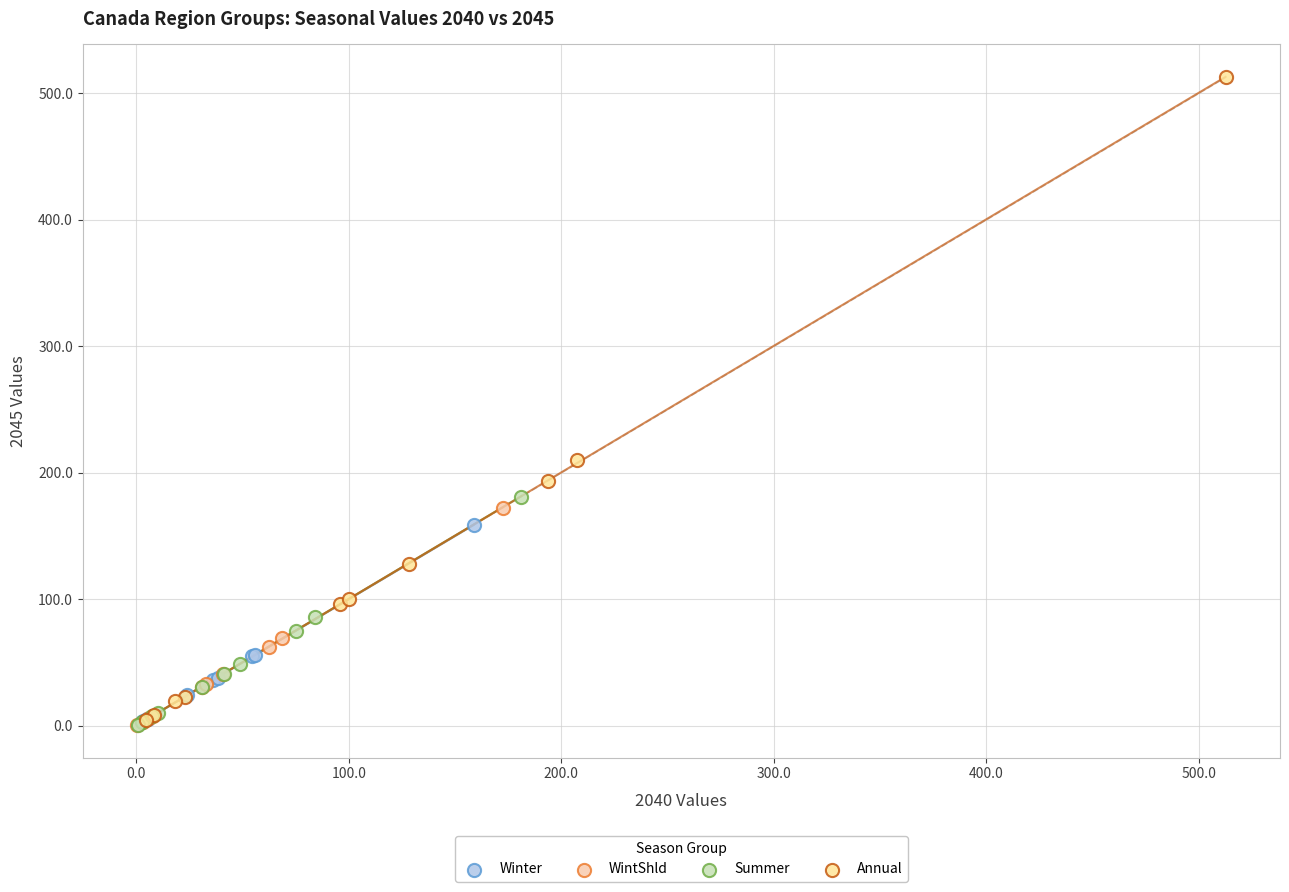

Which series has the largest Y range (max minus min)?

Annual